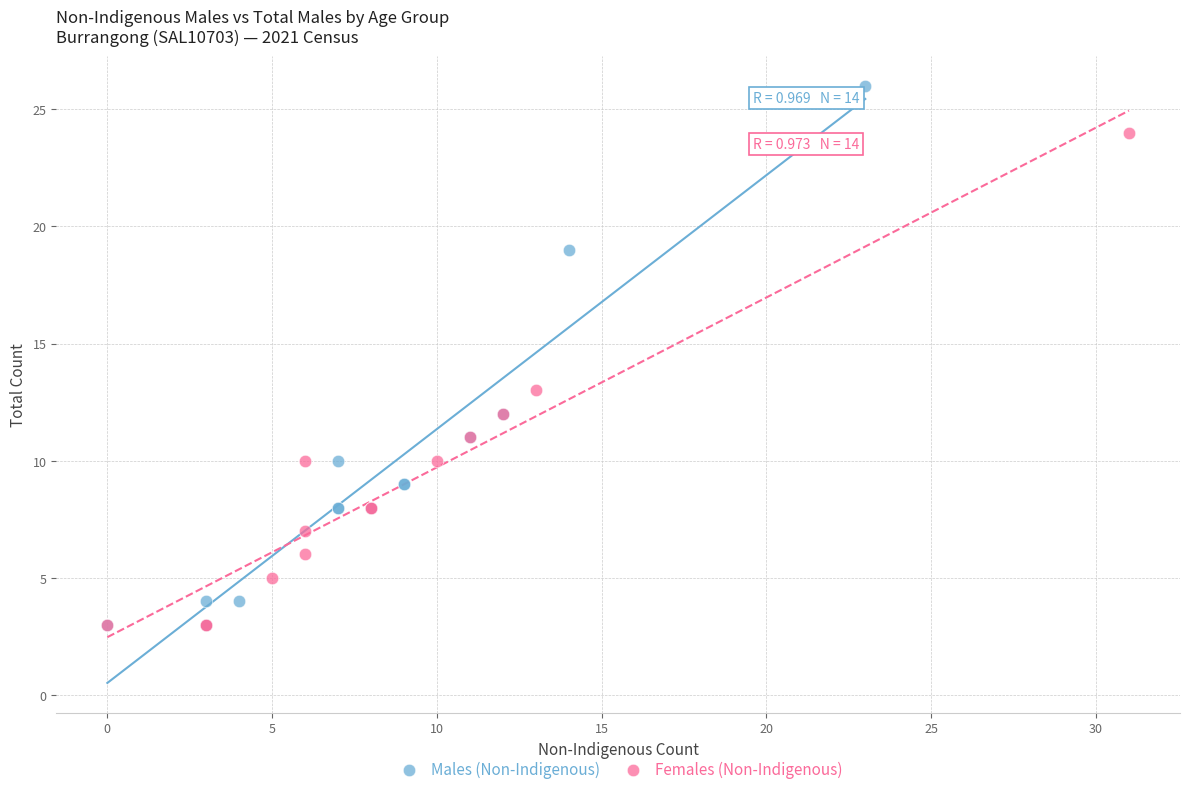

Which series has the widest spread of Y values?

Males (Non-Indigenous)